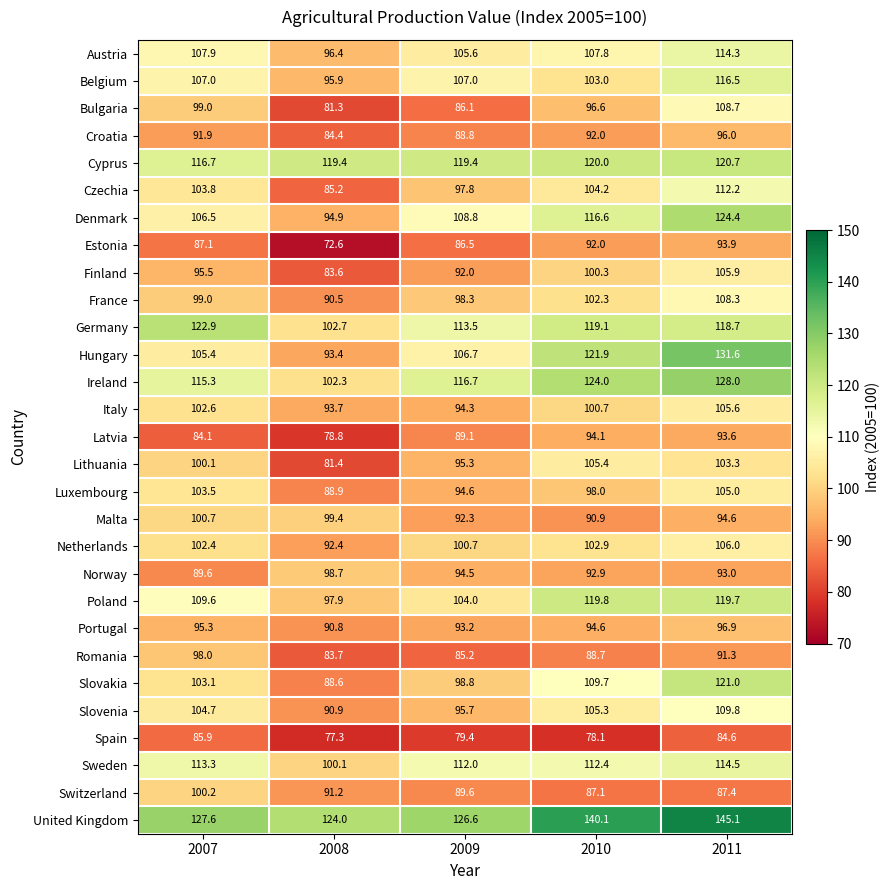

Which series has the largest total across all categories?

United Kingdom